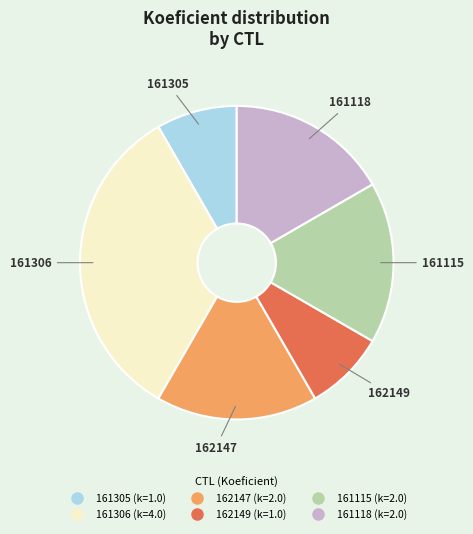

Which has a higher value, 161115 or 161305?

161115